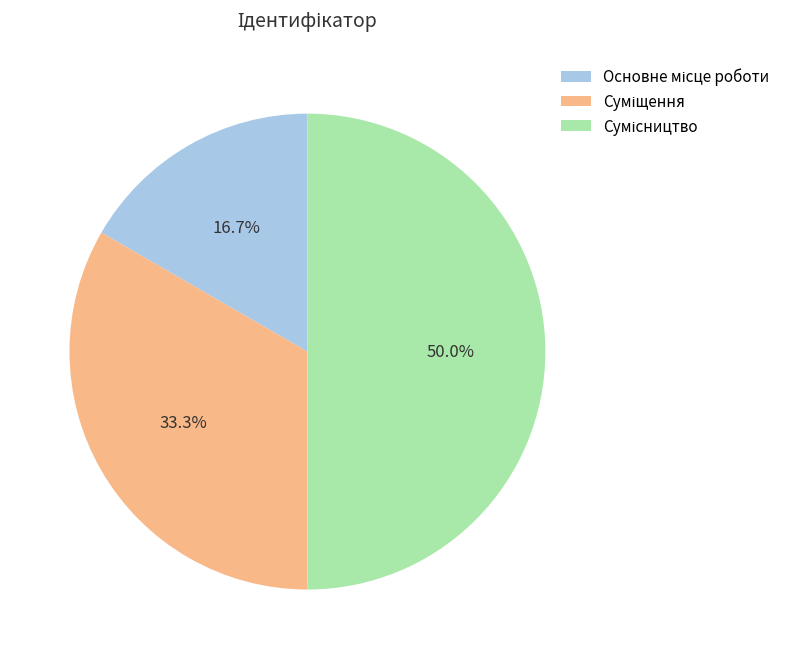

Between Сумісництво and Суміщення, which is larger?

Сумісництво